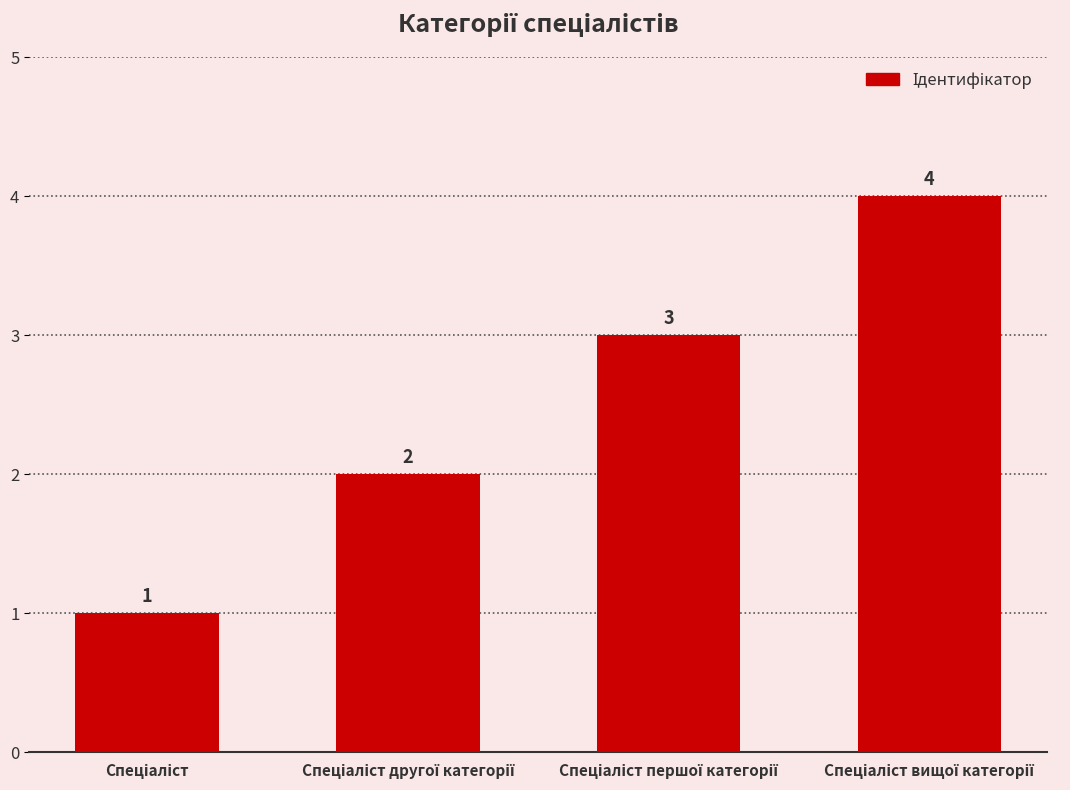

Reading right to left, list all the values displayed in this chart.

4	3	2	1